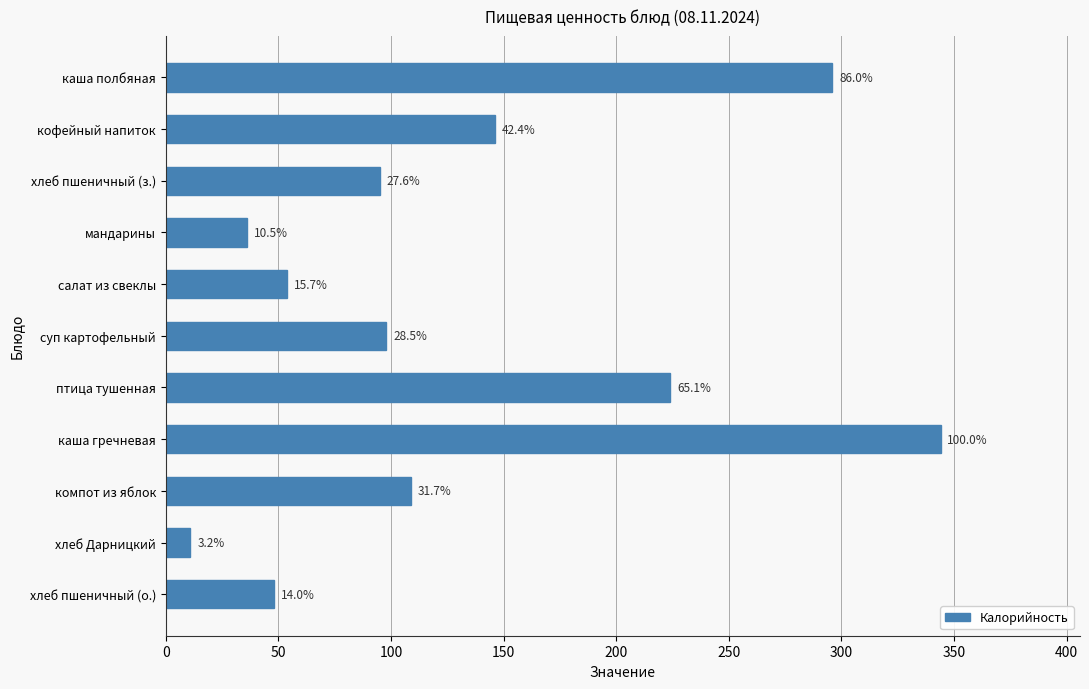

How many bars are there in total?

11